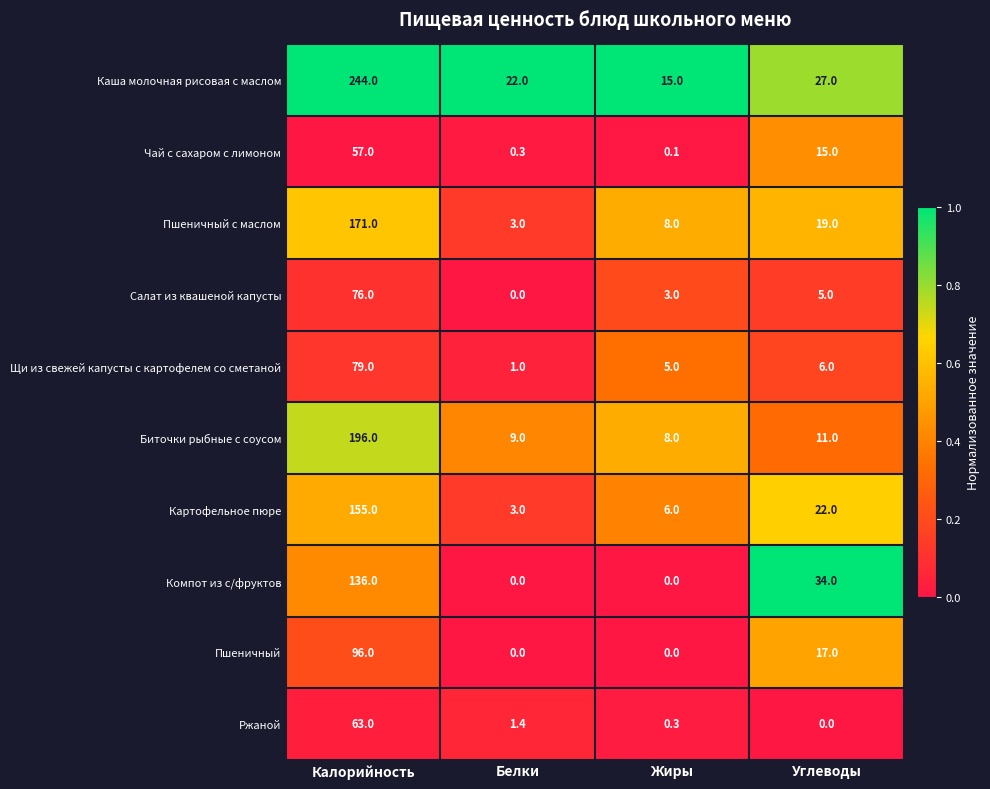

Rank the categories by Щи из свежей капусты с картофелем со сметаной value from highest to lowest.

Калорийность, Углеводы, Жиры, Белки